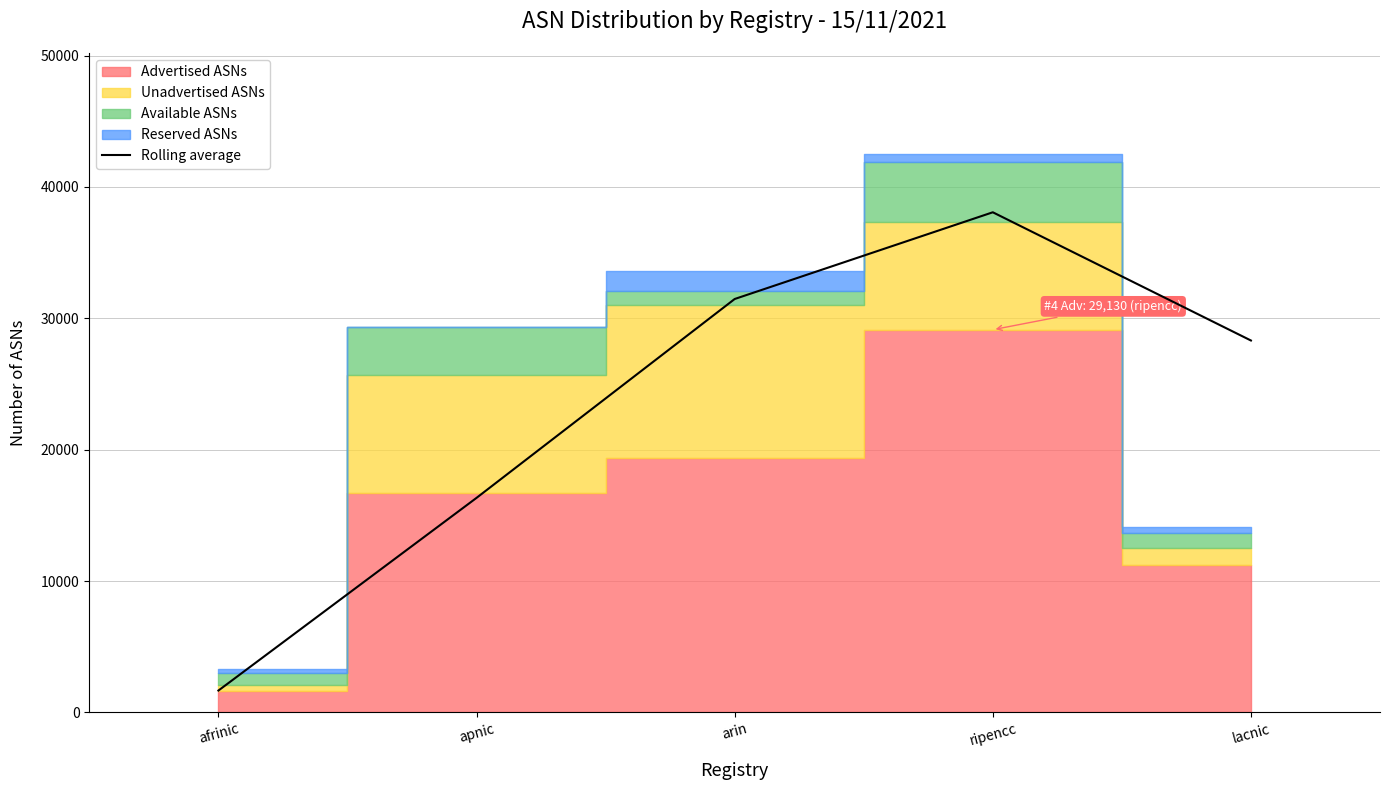

List the labels in order of Rolling average value, smallest first.

afrinic, apnic, lacnic, arin, ripencc